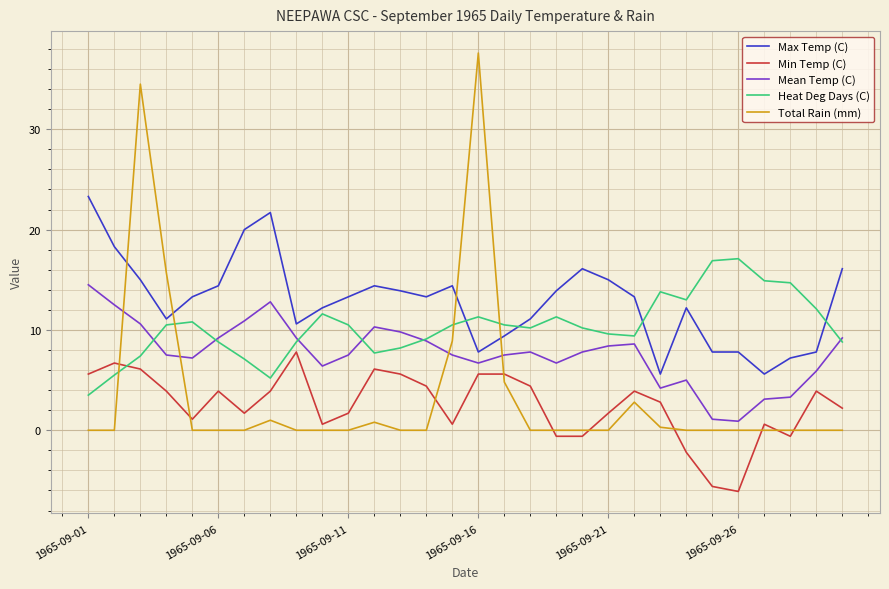

What is the maximum value for Max Temp (C)?

23.3